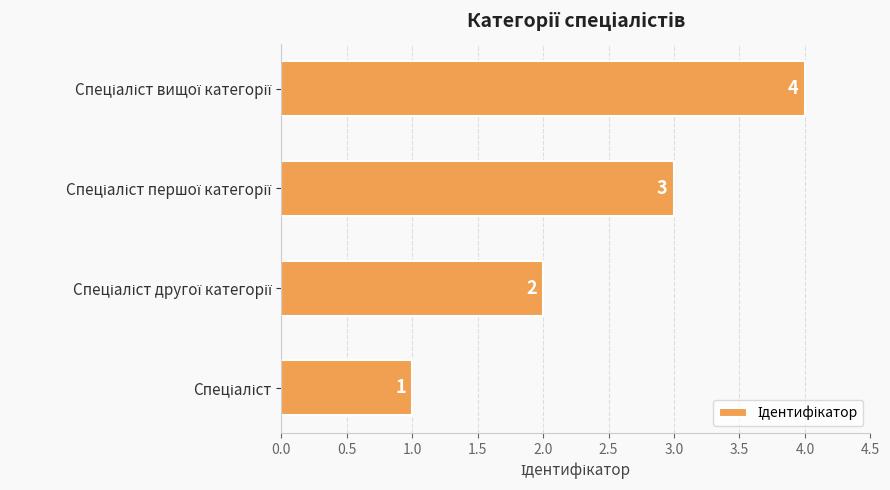

What is the difference between the maximum and minimum values?

3